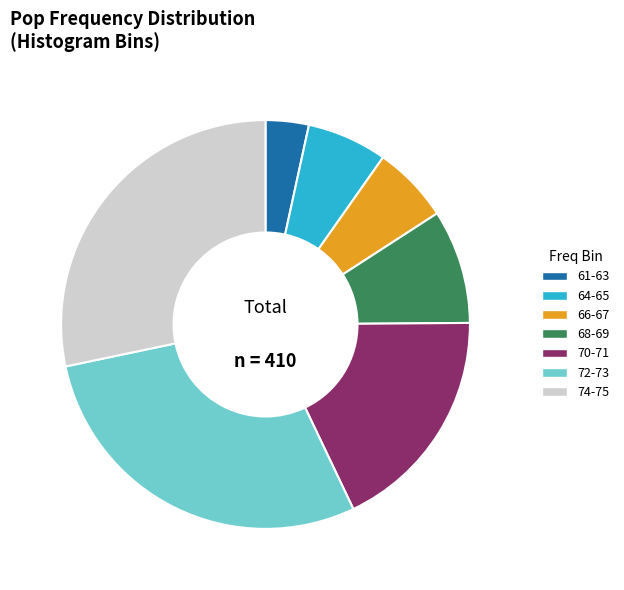

True or false: 64-65 accounts for 1% of the total.

False